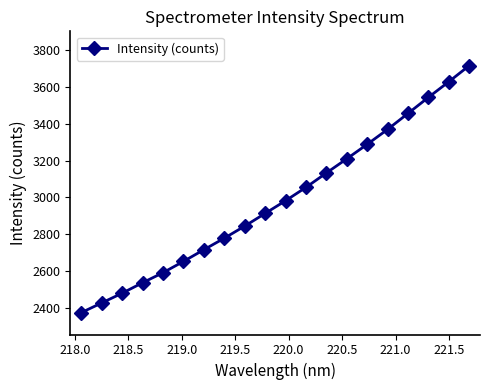

What is the value of the 15th point from the left?

3289.0